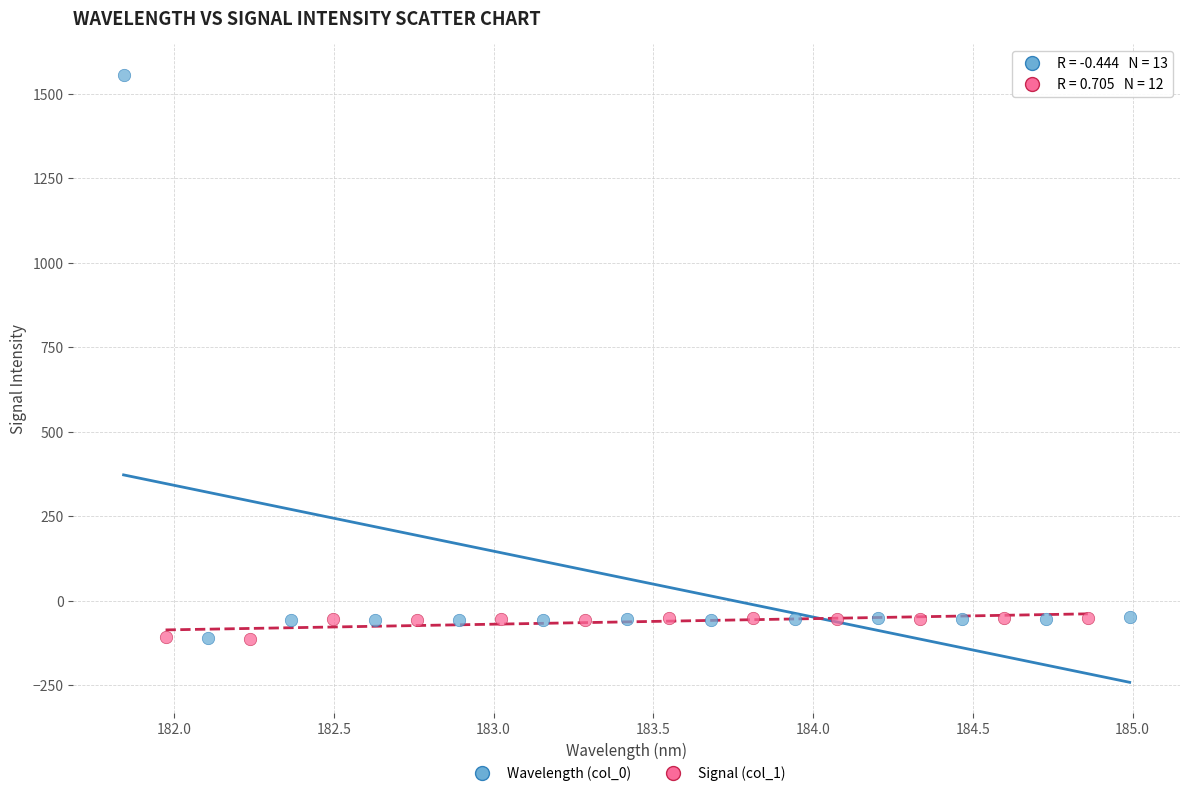

Which series reaches the maximum Y coordinate?

Wavelength (col_0)